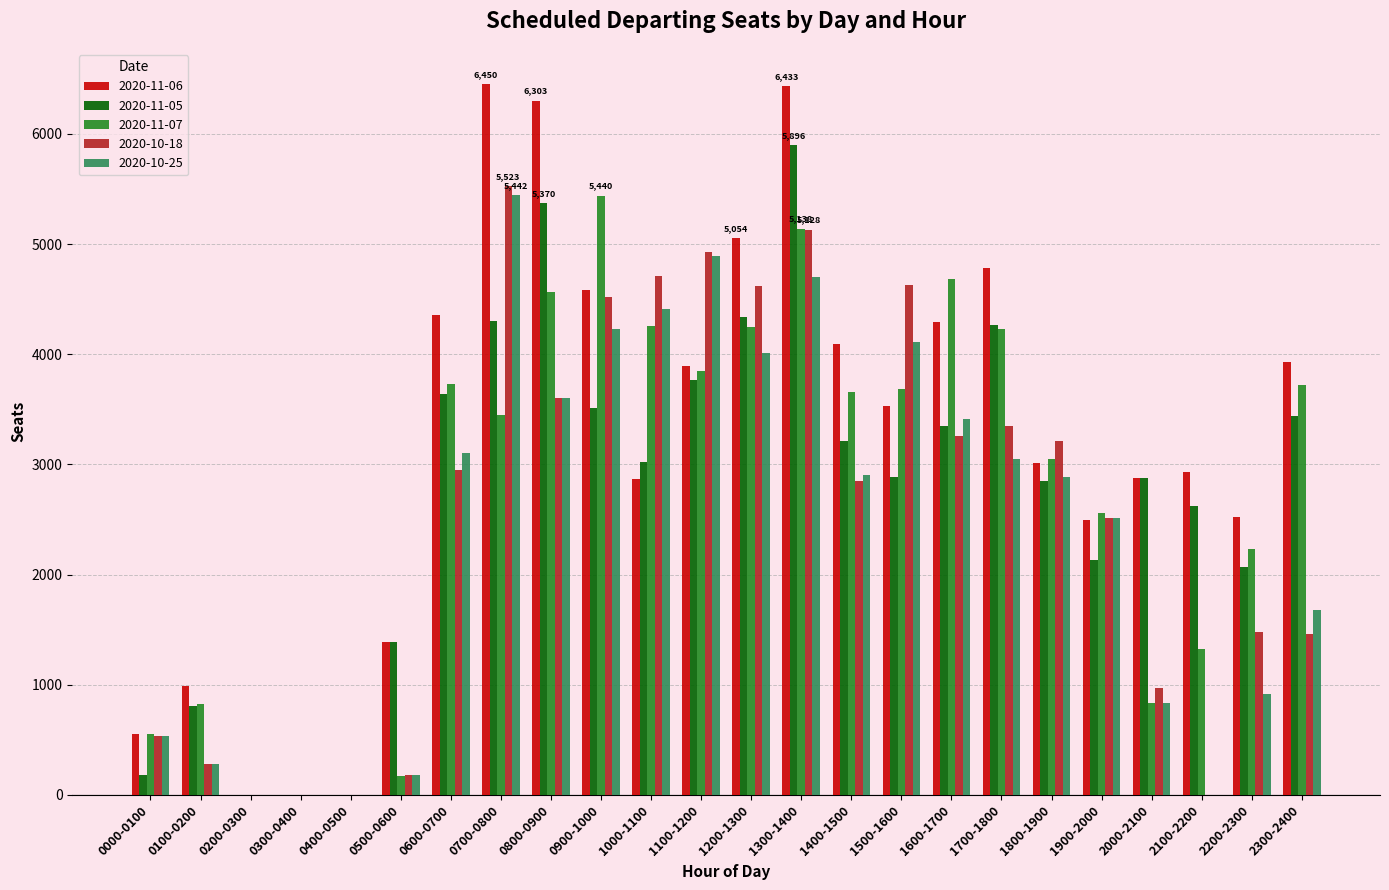

What is the difference between the 2020-10-25 values at 0200-0300 and 1200-1300?

4014